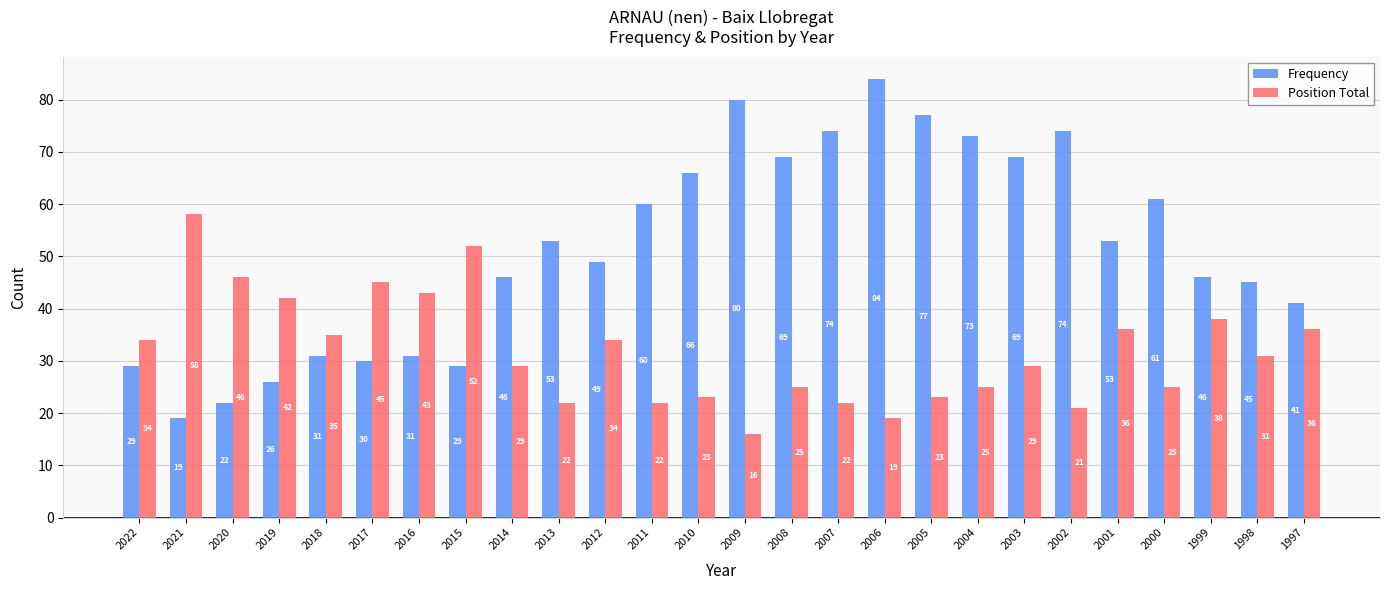

What is the difference between the highest and lowest values at 1998?

14